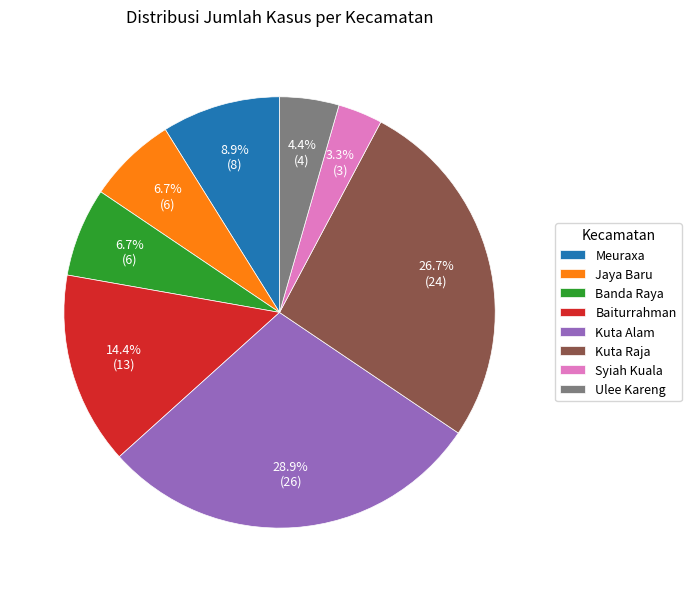

True or false: Kuta Alam accounts for 18% of the total.

False